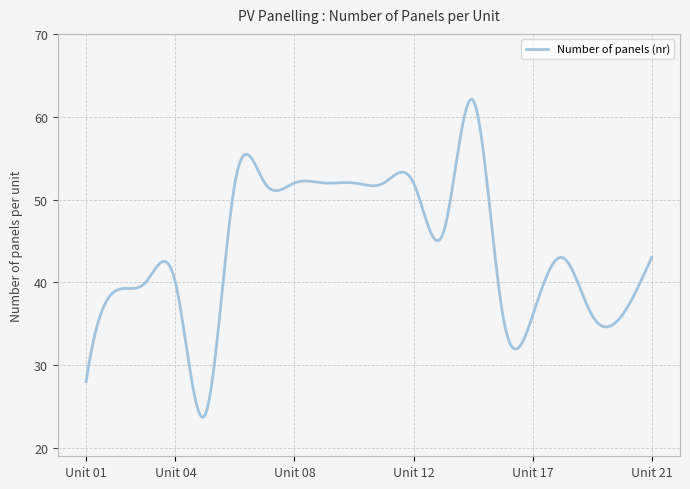

What is the maximum value shown in the chart?

62.1